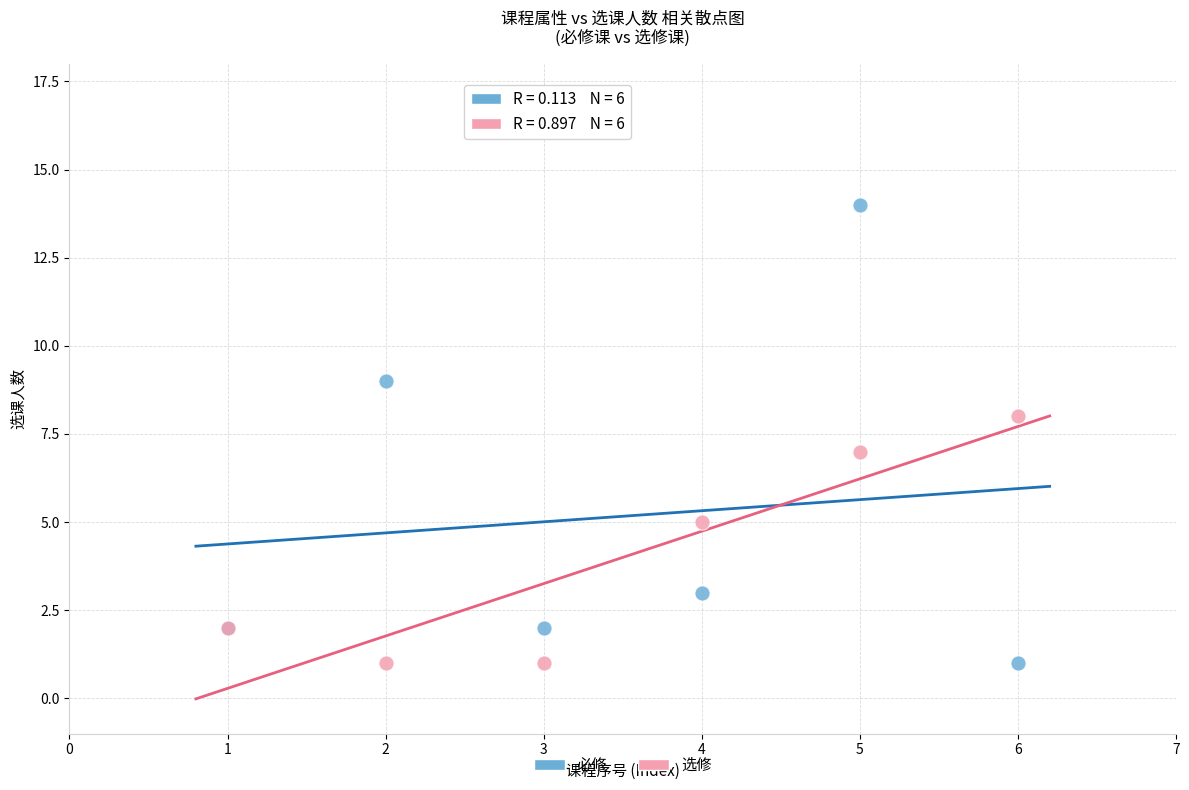

Which series contains the highest Y value?

必修